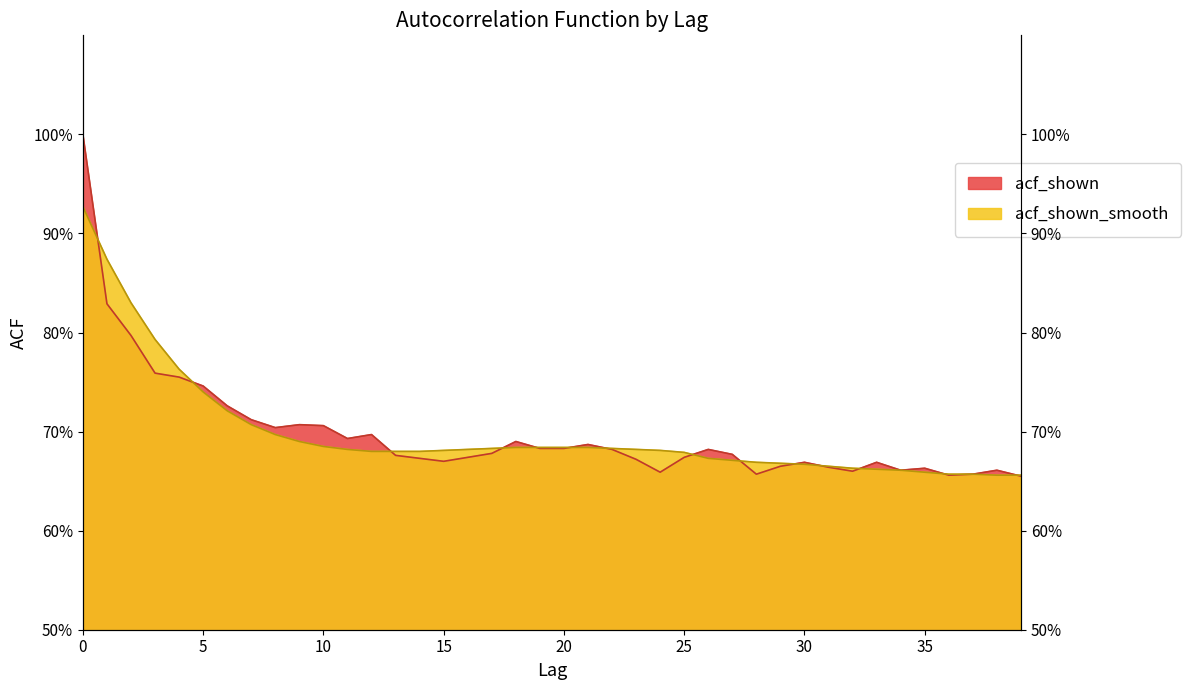

What is the maximum value shown in the chart?

1.0